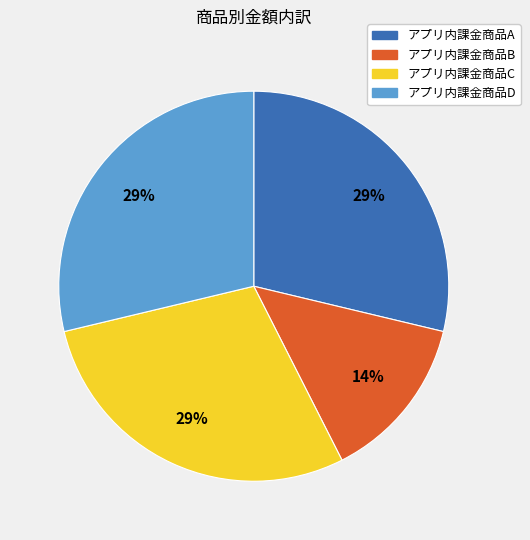

Is it true that アプリ内課金商品A is 29% of the pie?

True